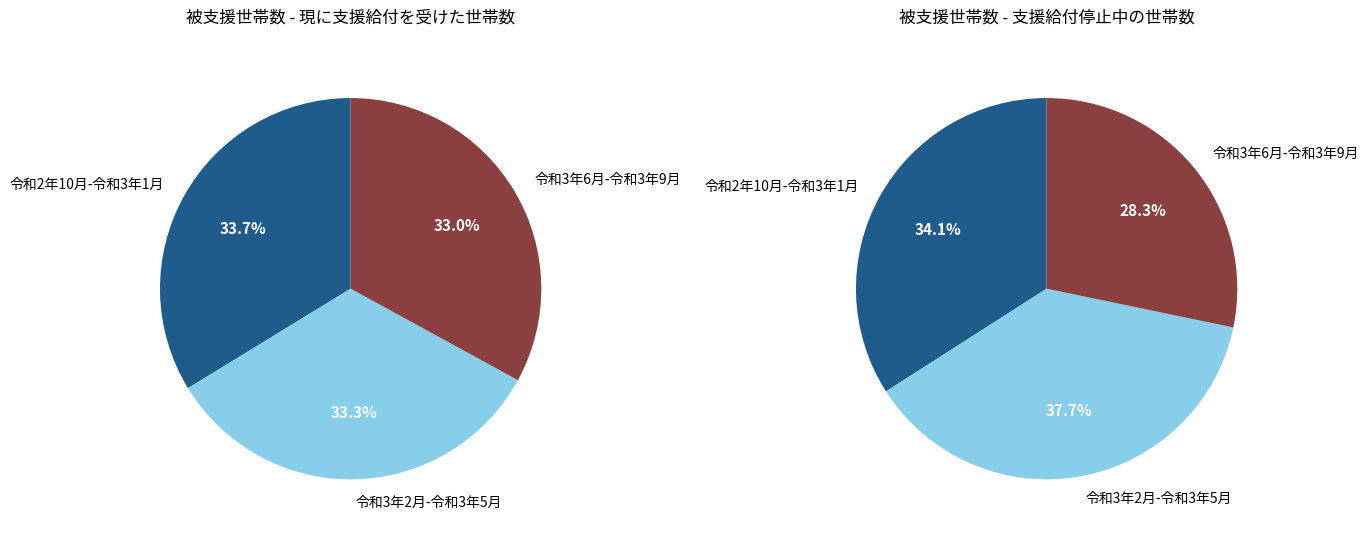

Is there any slice that represents more than half of the pie?

No